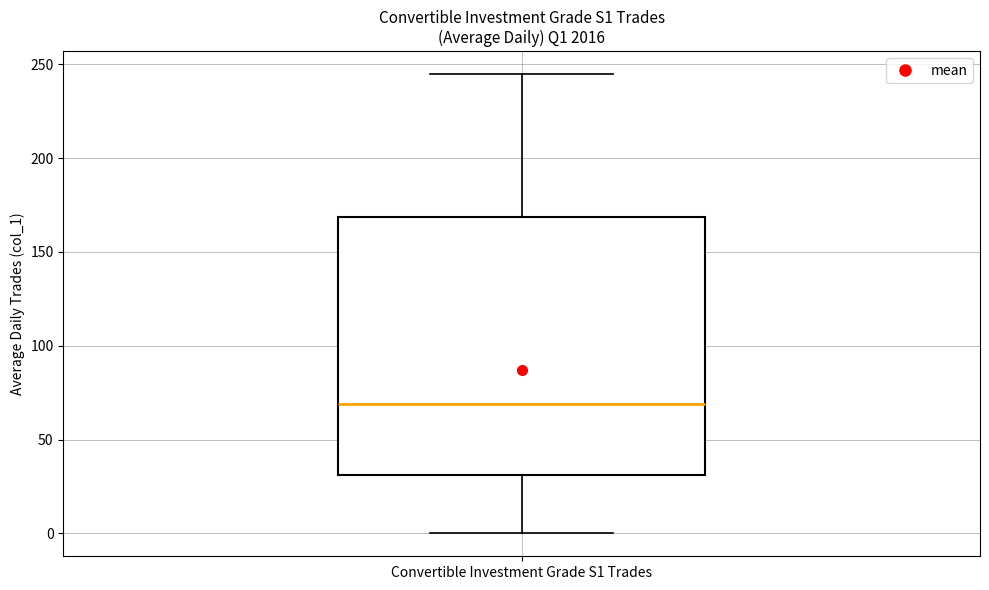

Transcribe this box plot: give where the median line is, the range the box spans, and where the two whiskers end, as read against the y-axis. The values are not printed on the chart, so give them approximately, as read against the axis.

median 70, box 30 to 170, whiskers 0 to 245